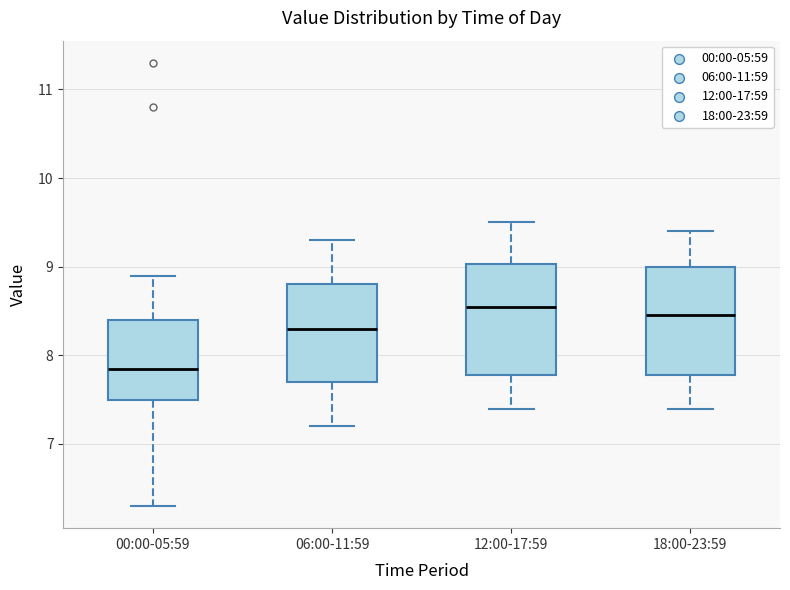

Reading left to right, read every box against the y-axis: the position of its median line, the range the box covers, and the ends of its whiskers. The values are not printed on the chart, so give them approximately, as read against the axis.

00:00-05:59: median 7.9, box 7.5 to 8.4, whiskers 6.3 to 8.9
06:00-11:59: median 8.3, box 7.7 to 8.8, whiskers 7.2 to 9.3
12:00-17:59: median 8.6, box 7.8 to 9.0, whiskers 7.4 to 9.5
18:00-23:59: median 8.5, box 7.8 to 9.0, whiskers 7.4 to 9.4